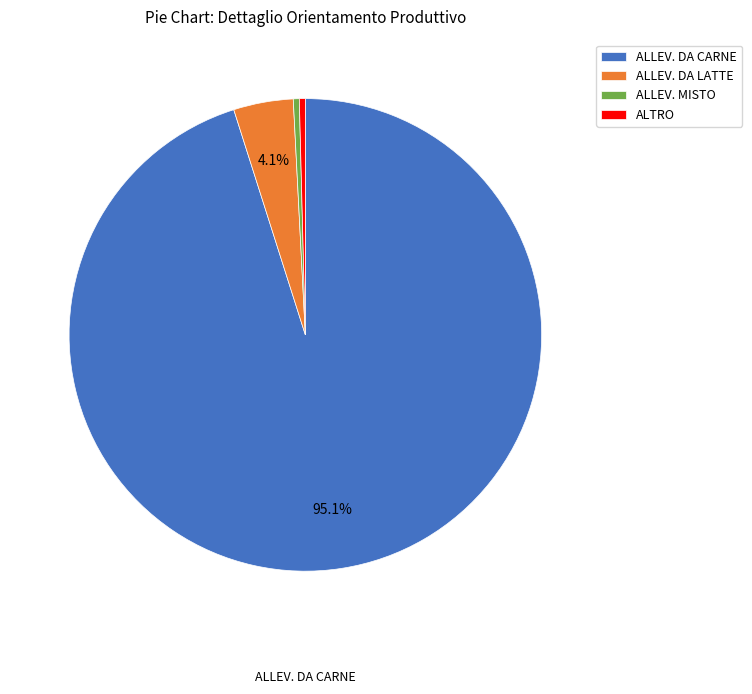

Between ALLEV. DA LATTE and ALTRO, which is larger?

ALLEV. DA LATTE